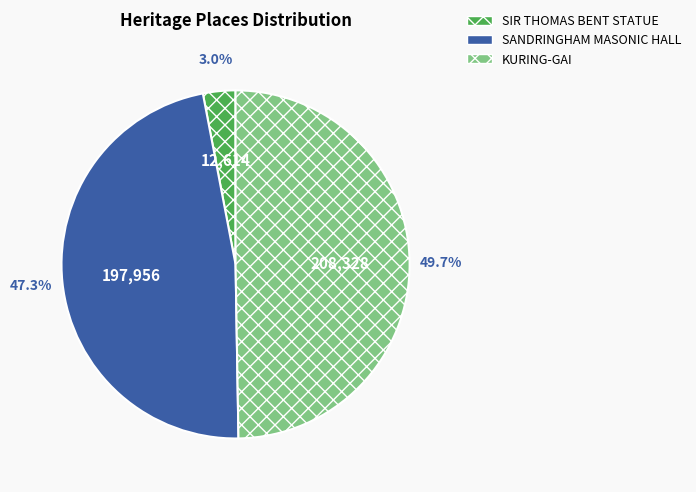

True or false: SANDRINGHAM MASONIC HALL accounts for 62% of the total.

False